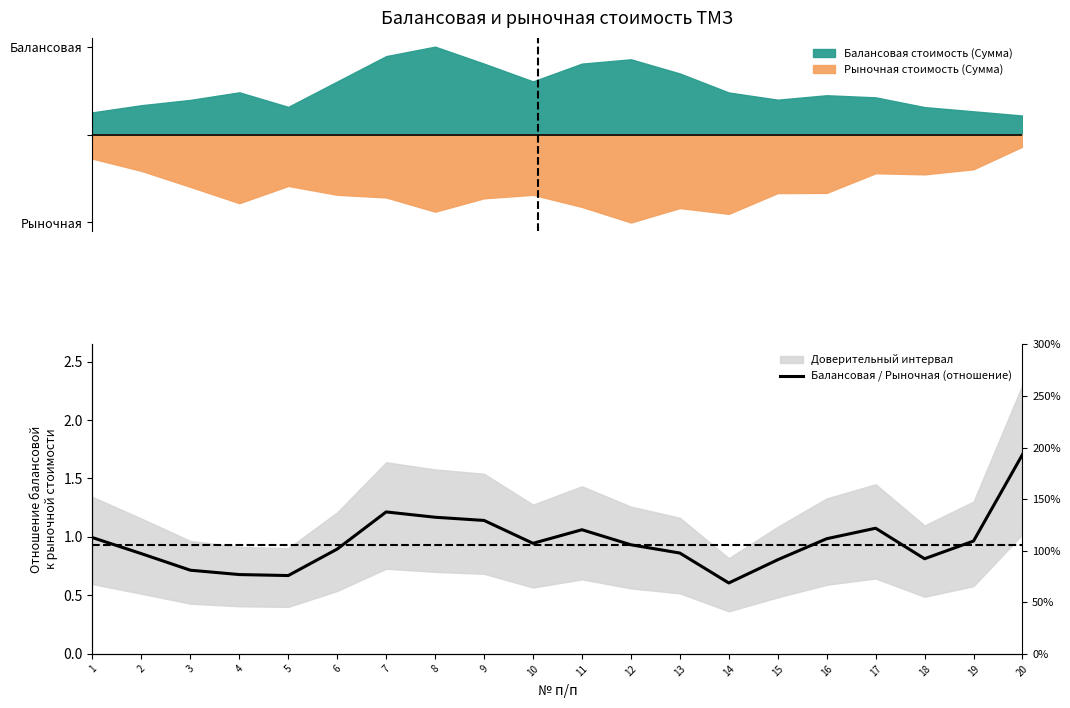

At which category does the data reach its first local peak?

7